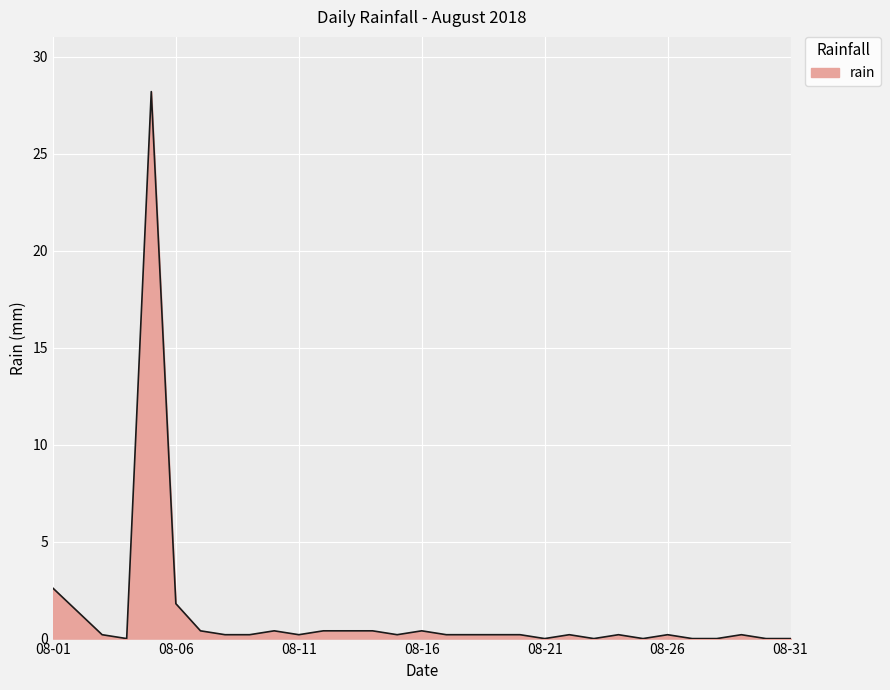

What is the difference between the maximum and minimum values?

28.2